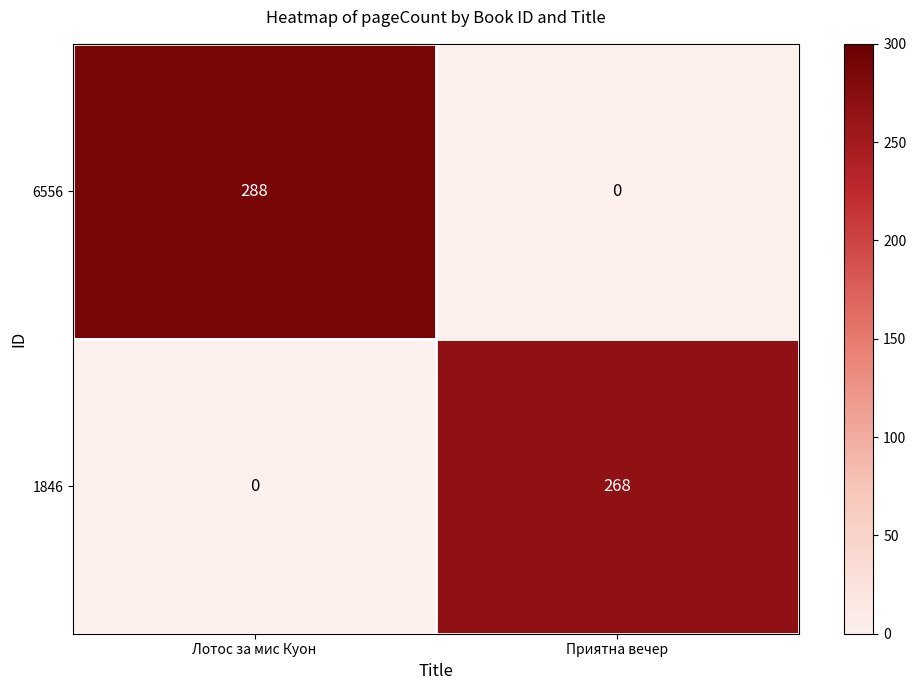

List the series in order of their peak value, highest first.

6556, 1846